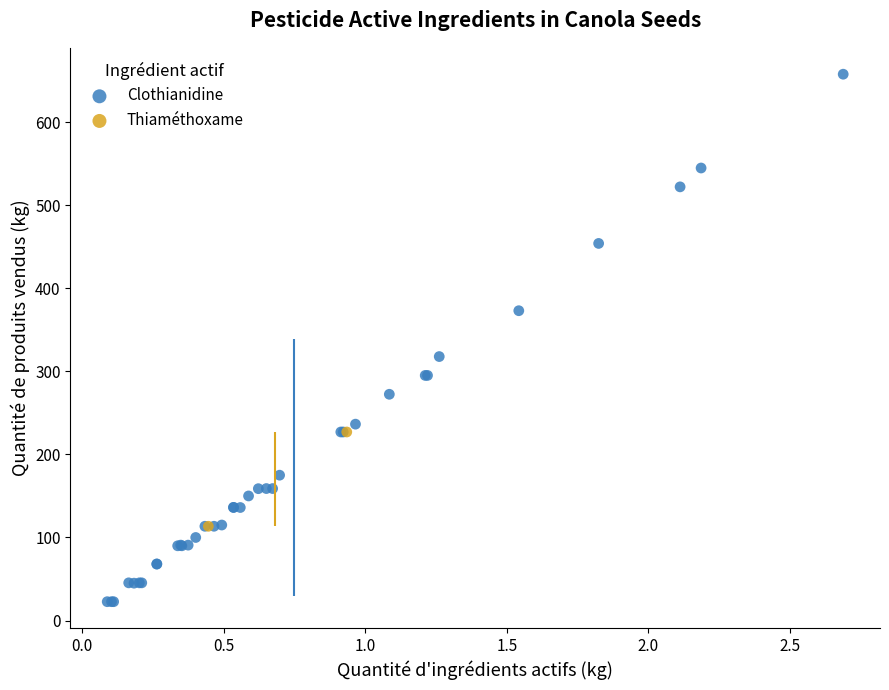

What are all the series names shown in the legend?

Clothianidine, Thiaméthoxame